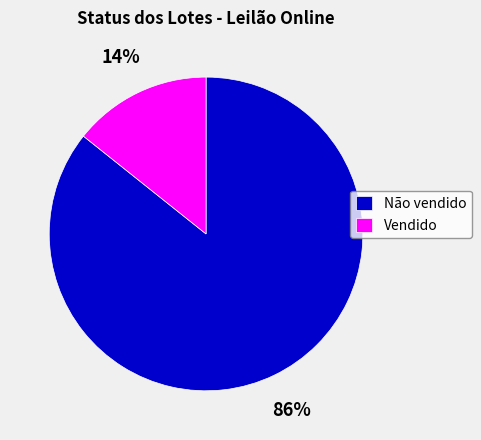

Which slice represents more than half of the pie?

Não vendido